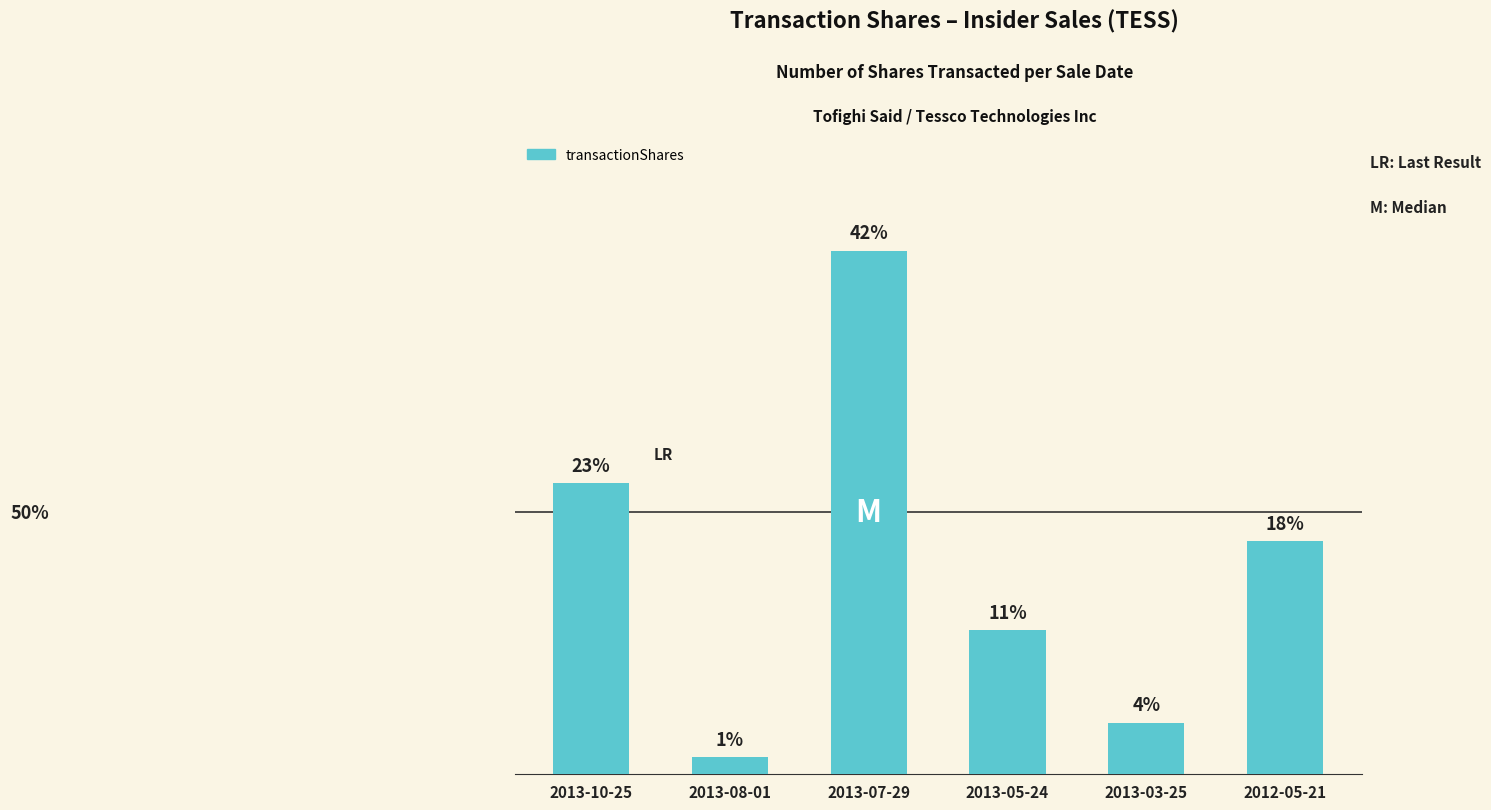

Which category has the lowest value across all series?

2013-08-01